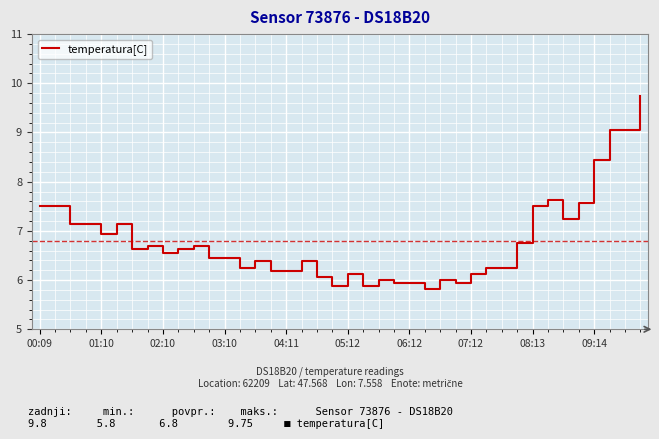

What is the minimum value shown in the chart?

5.8